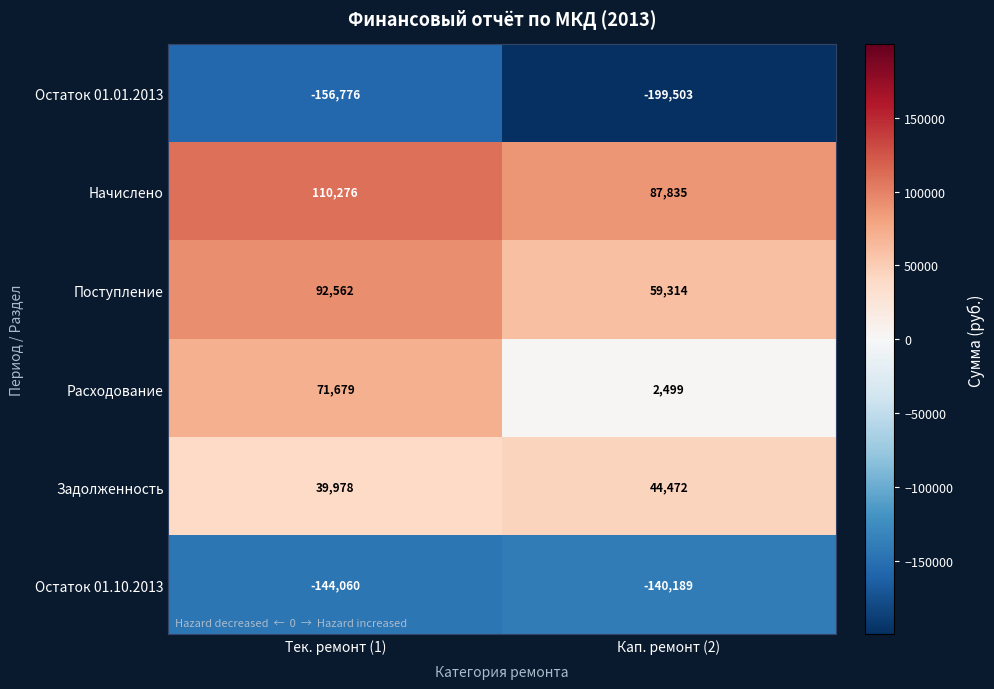

Which series has the widest spread of values?

Расходование